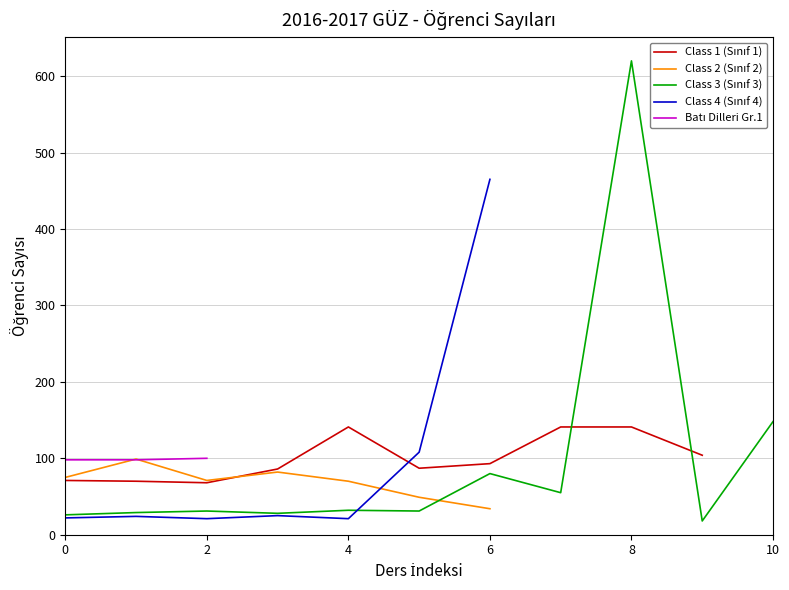

The value of Class 1 (Sınıf 1) at 8 is 141.0. True or false?

True